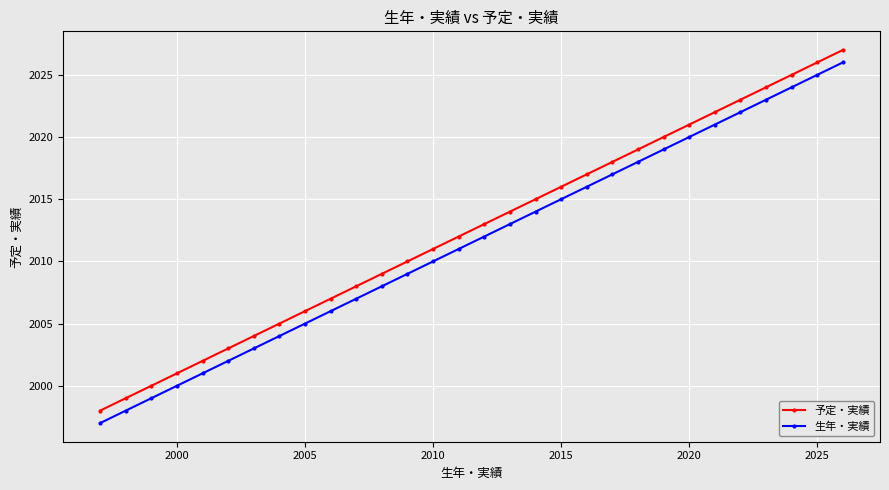

What is the average value of the 生年・実績 series?

2012